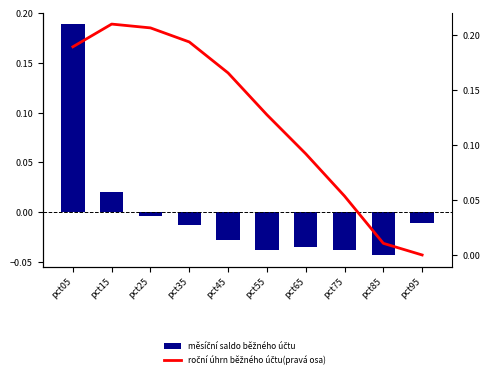

How many categories are shown in the chart?

10